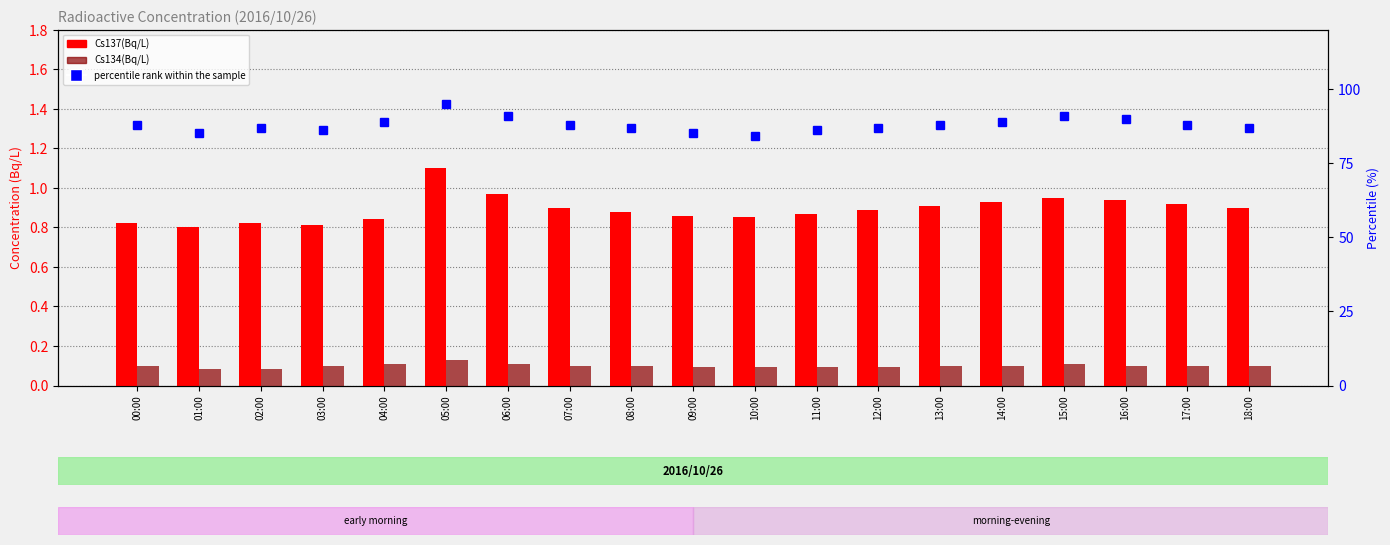

The value of percentile rank within the sample at 13:00 is 88.0. True or false?

True